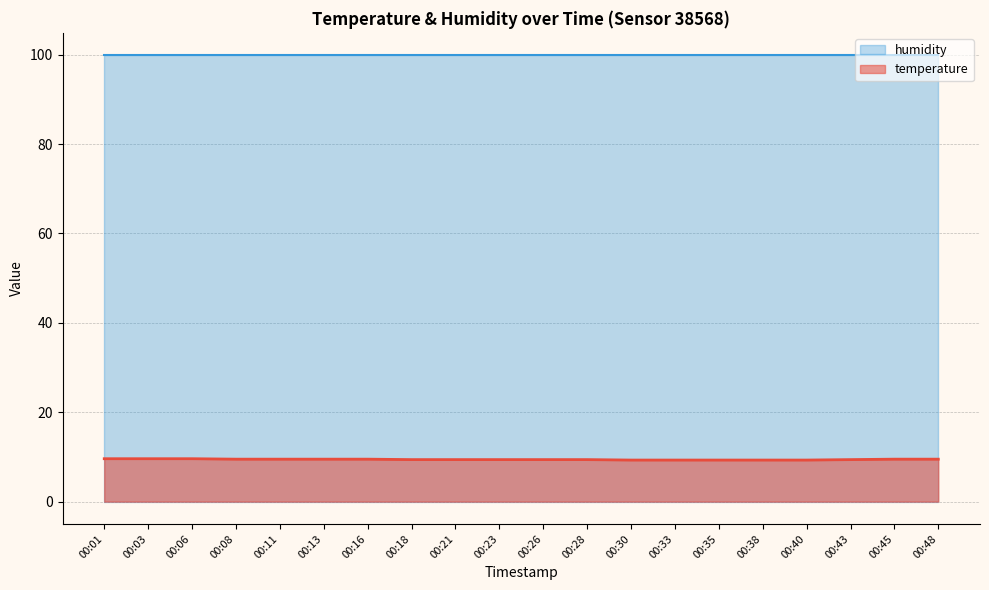

What is the difference between the maximum and second lowest values?

0.3